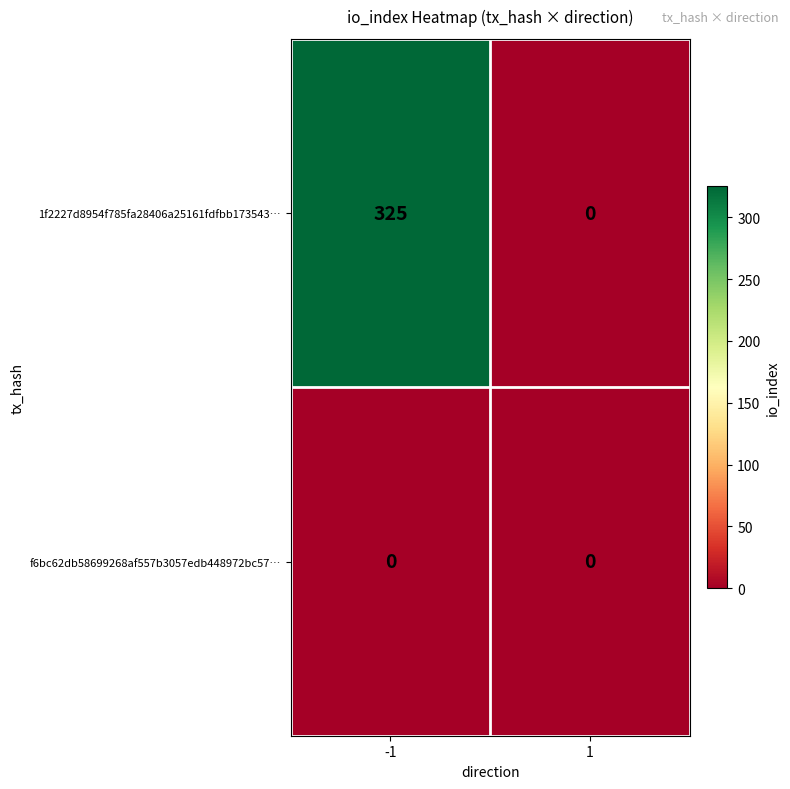

Which series has the widest spread of values?

1f2227d8954f785fa28406a25161fdfbb173543…